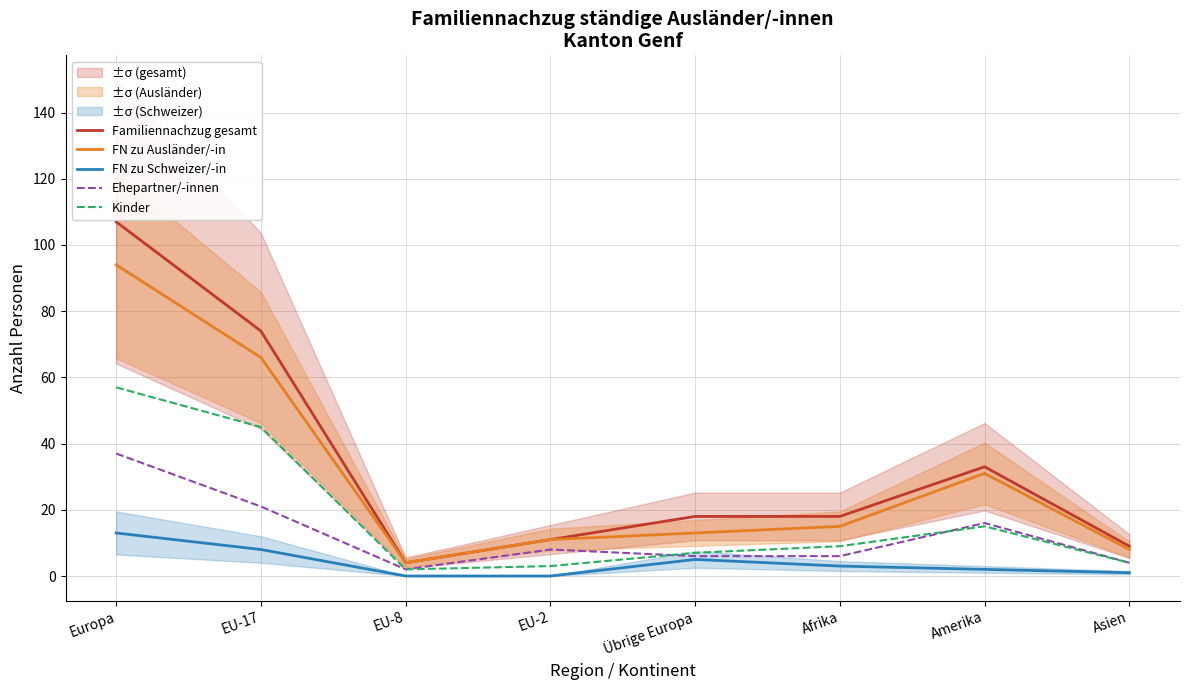

What position from the right is Amerika?

2